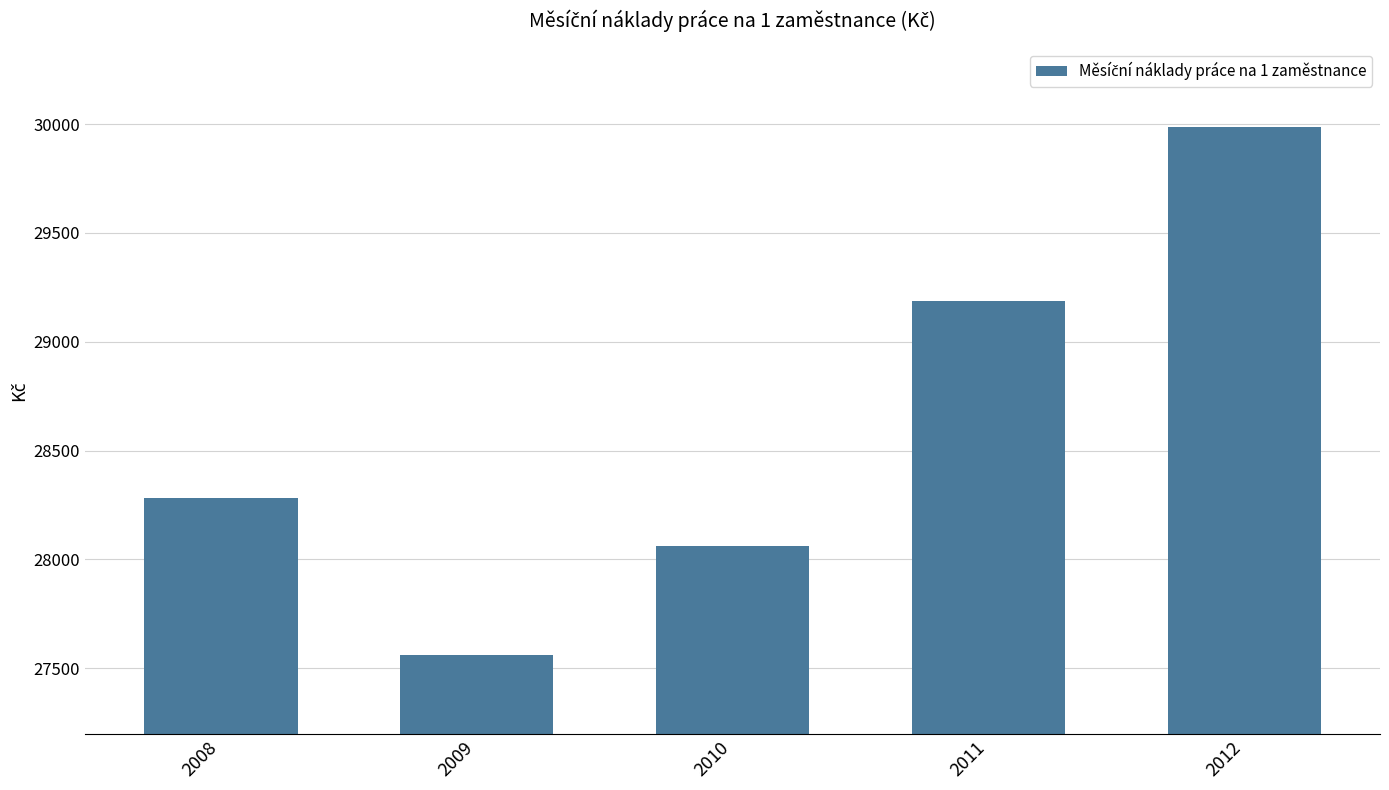

Are the bars grouped side by side (vs. stacked)?

No